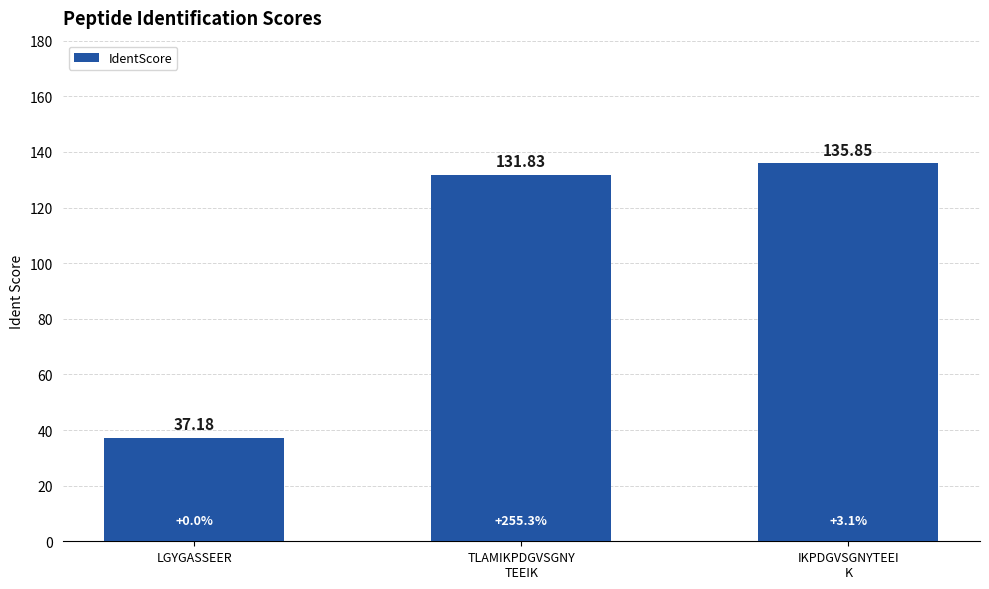

Which label corresponds to the largest value in the chart?

IKPDGVSGNYTEEI
K